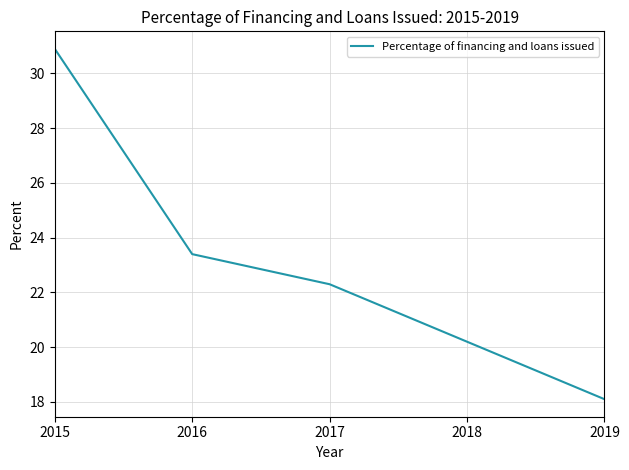

What is the average value?

23.0